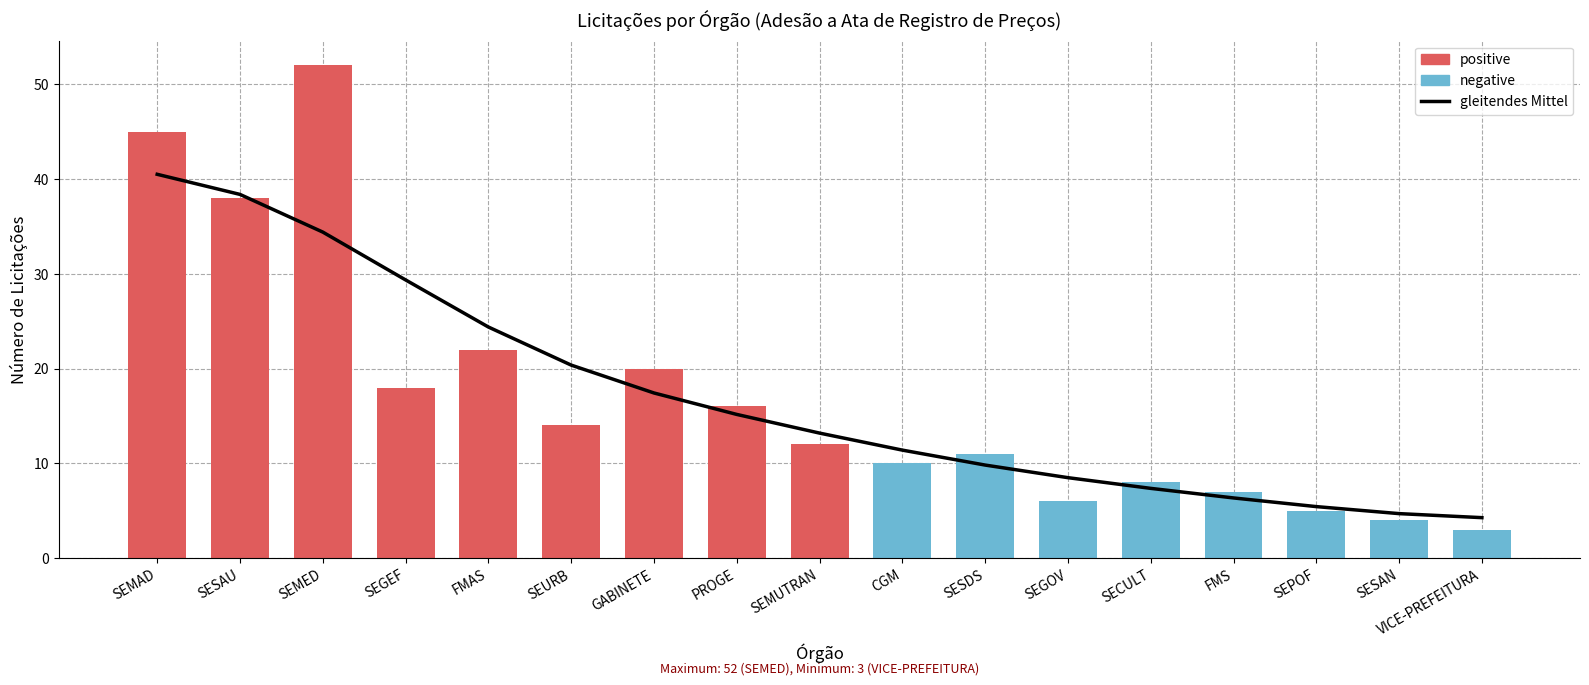

What is the change in value from SEMUTRAN to VICE-PREFEITURA?

-8.9